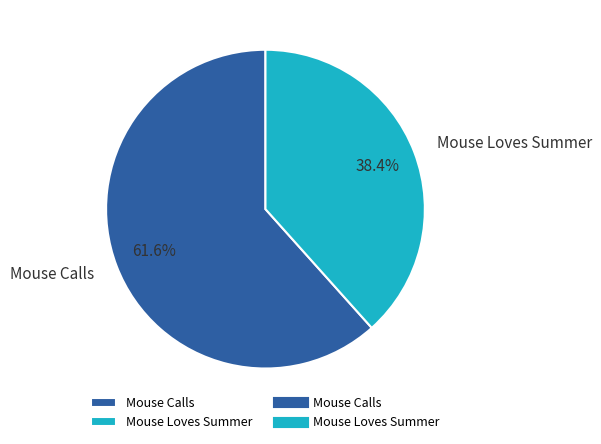

Combined, what portion of the pie is Mouse Loves Summer and Mouse Calls?

100.0%